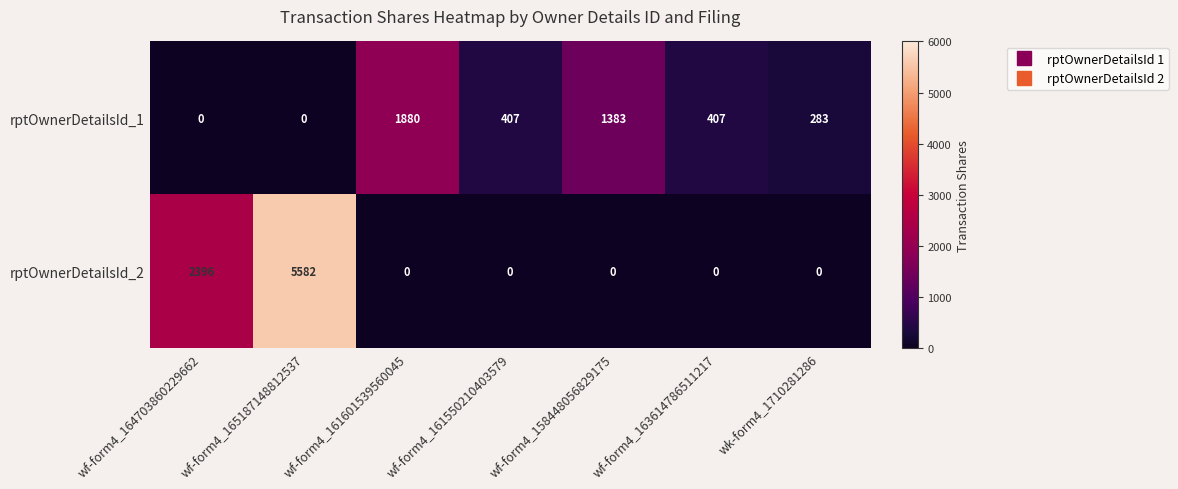

Rank the series by their average value, from highest to lowest.

rptOwnerDetailsId_2, rptOwnerDetailsId_1